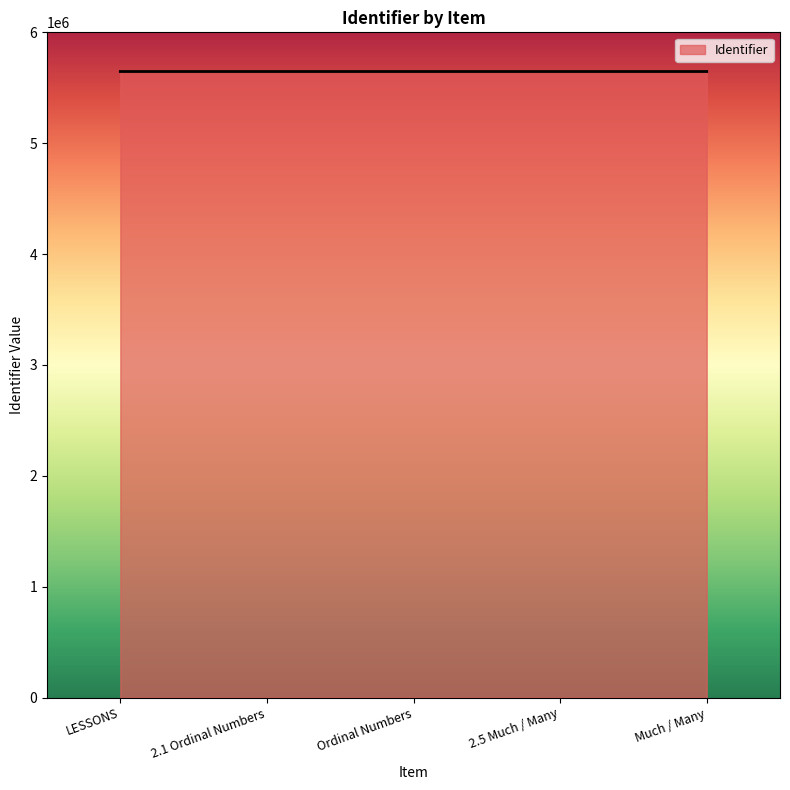

What is the maximum value shown in the chart?

5646641